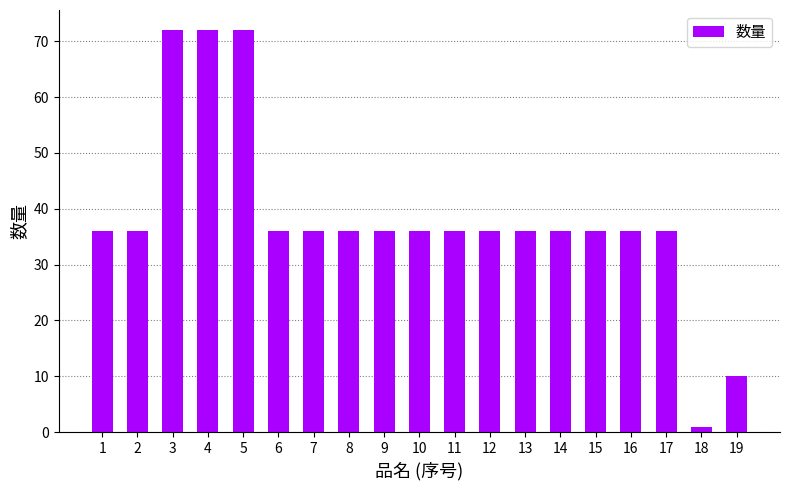

How many categories are shown in the chart?

19